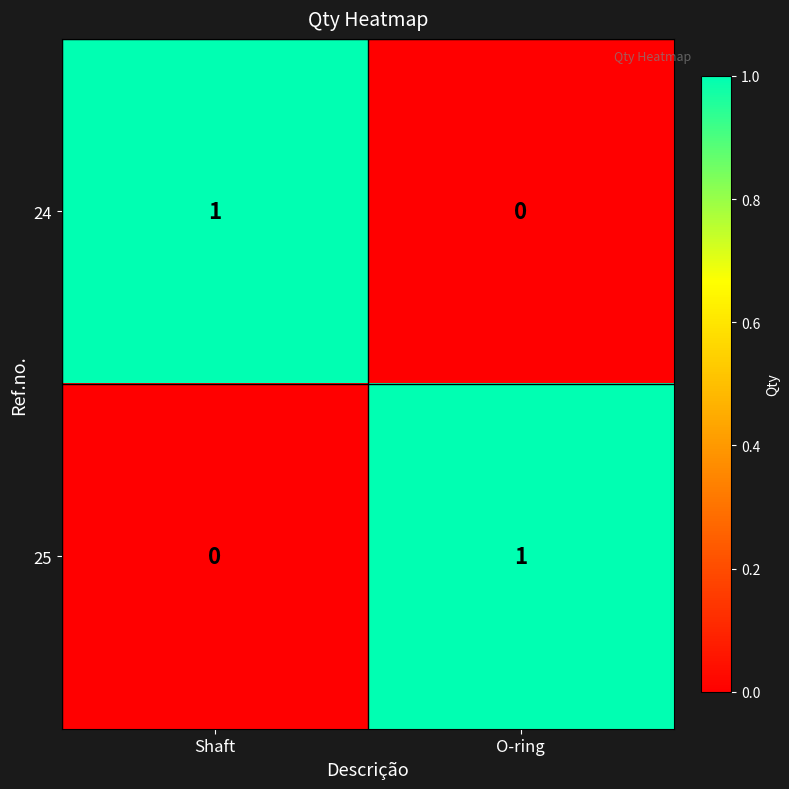

At which label is 24 closest to 0?

O-ring